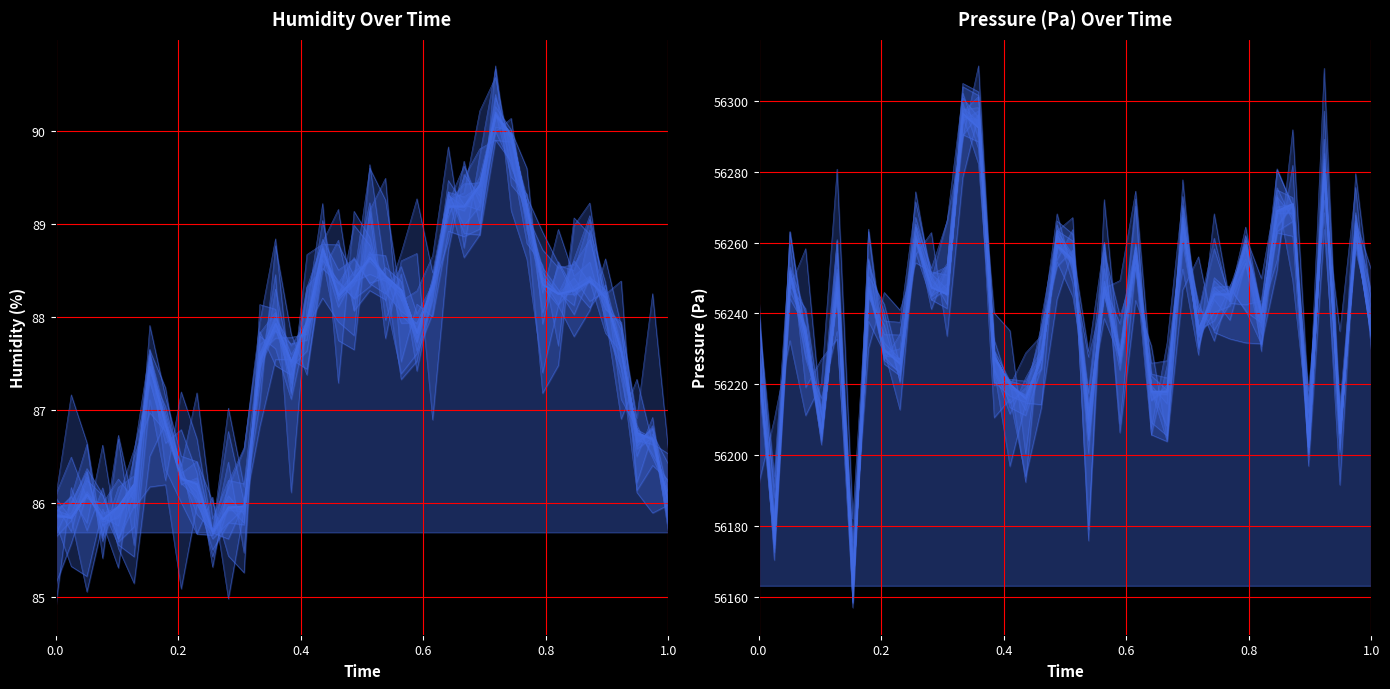

Which series has the largest total across all categories?

line_0